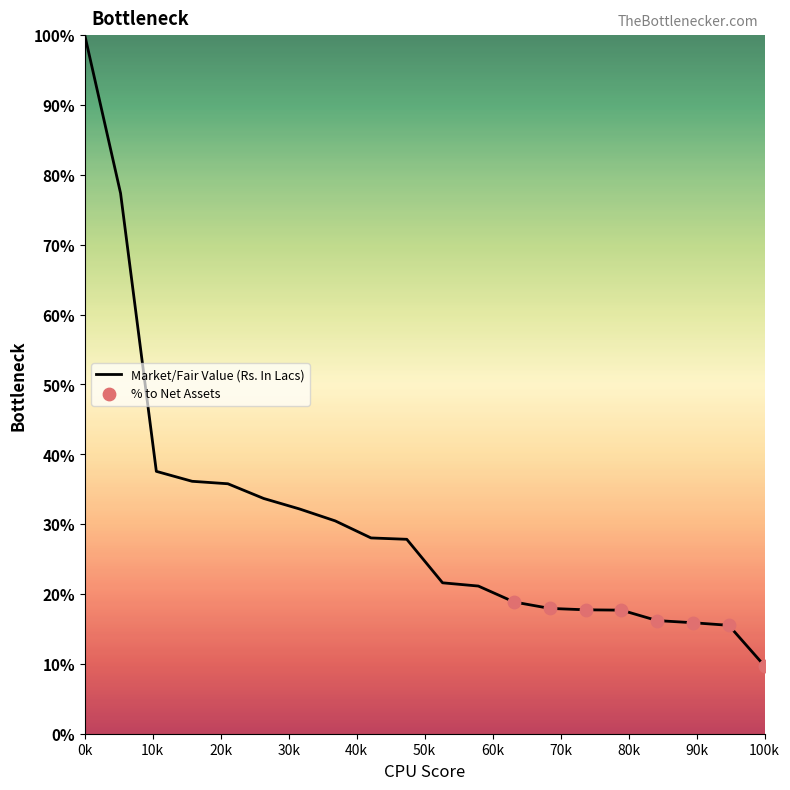

What is the greatest value displayed?

100.0